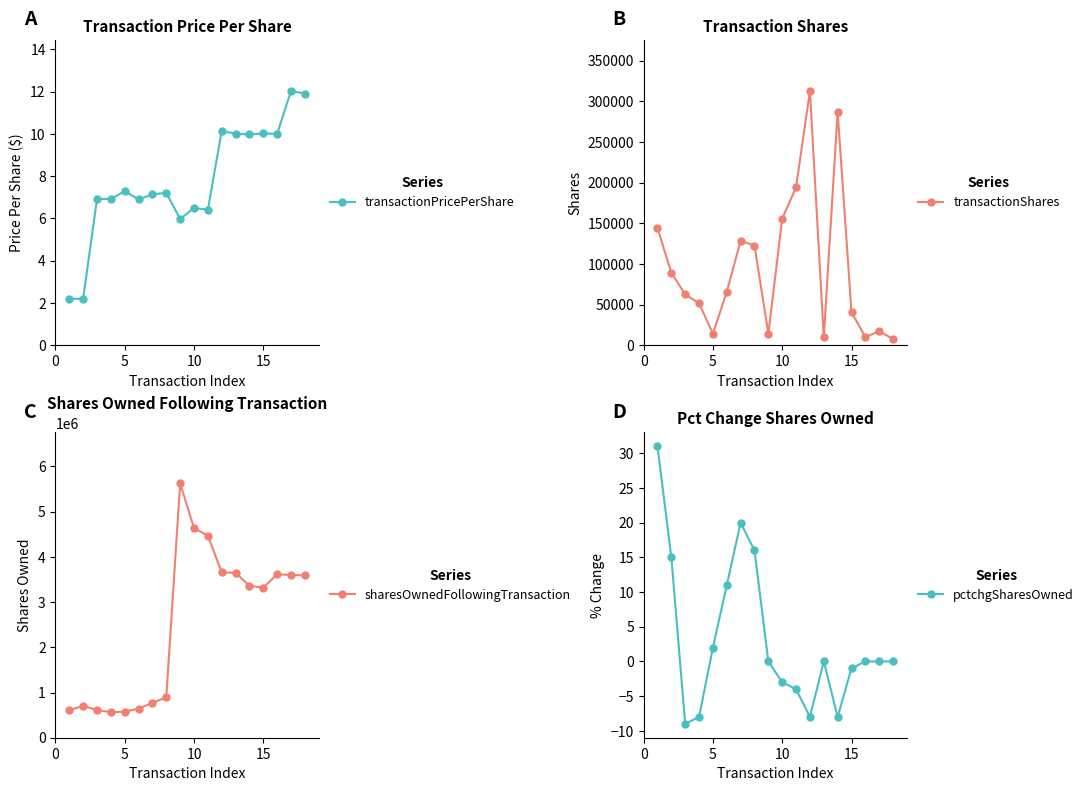

True or false: sharesOwnedFollowingTransaction has more than 1 points higher than both neighbors.

True